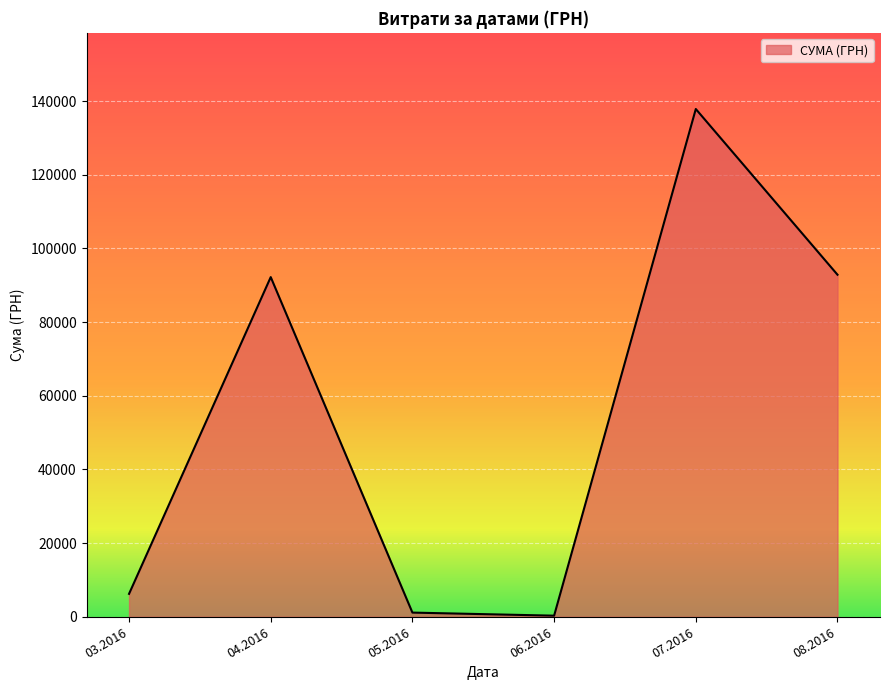

Reading left to right, list all the values displayed in this chart.

6218.4	92212.2	1134.2	300.0	137843.0	92856.7